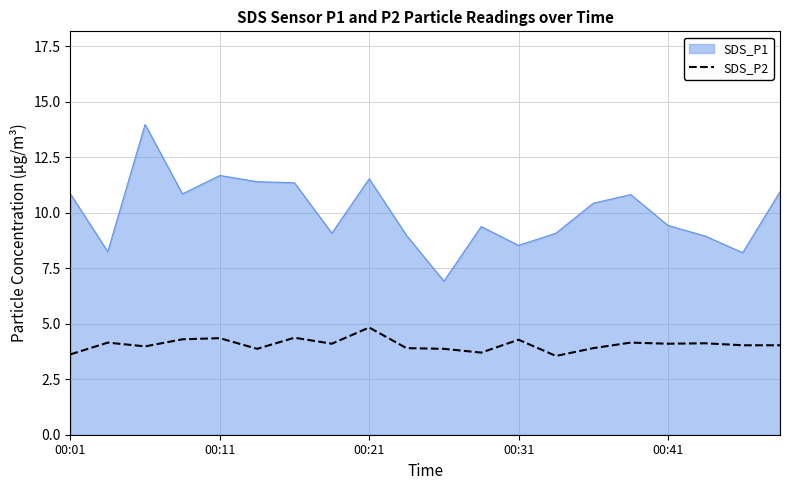

Which series has the widest spread of values?

SDS_P1